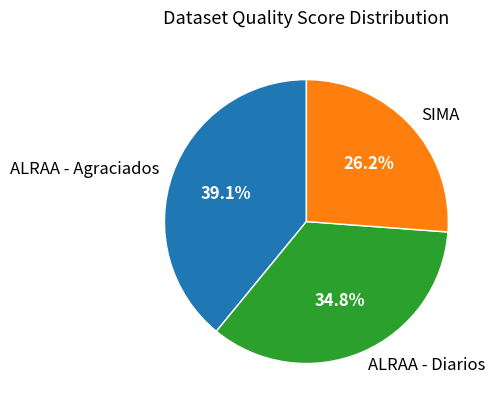

How many segments does this pie chart have?

3